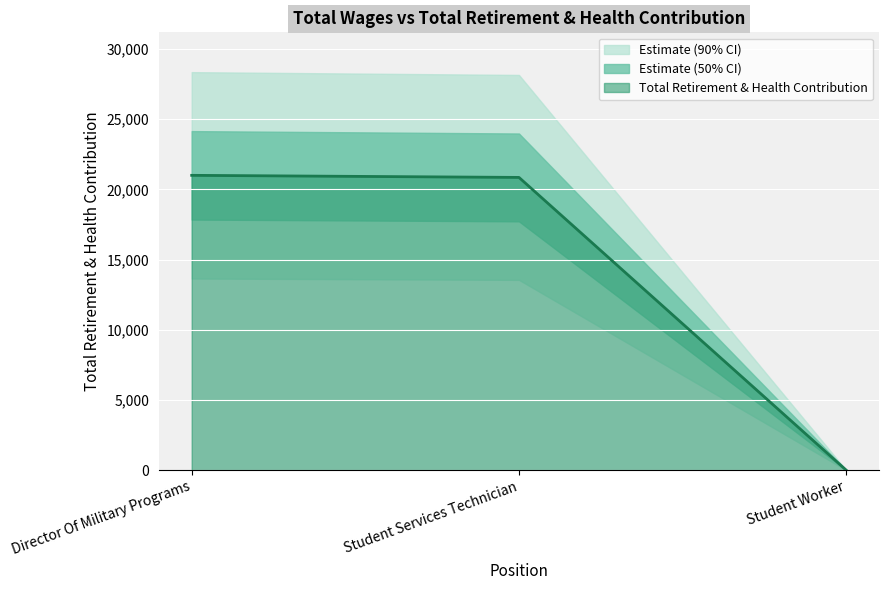

The value at Director Of Military Programs is 36567. True or false?

False